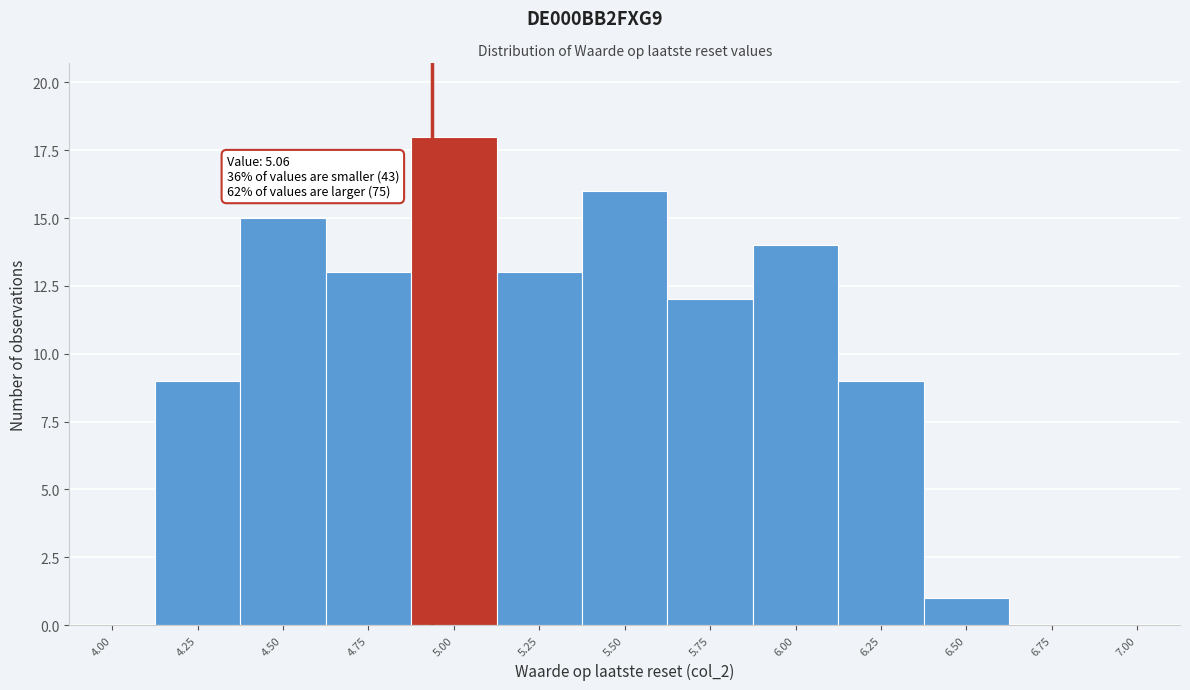

Reading right to left, what are all the values shown in this chart?

7.00=0	6.75=0	6.50=1	6.25=9	6.00=14	5.75=12	5.50=16	5.25=13	5.00=18	4.75=13	4.50=15	4.25=9	4.00=0